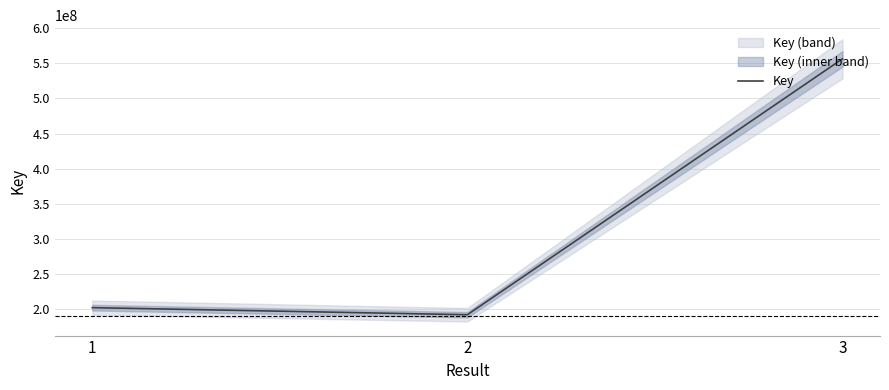

Rank the categories by value from highest to lowest.

3, 1, 2